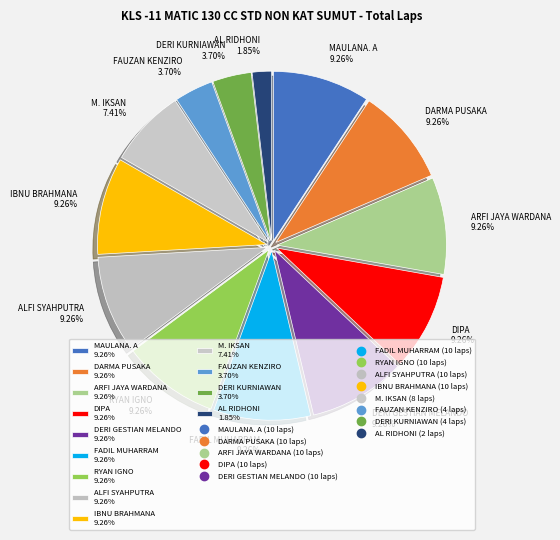

Which has a higher value, AL RIDHONI 1.85% or DERI GESTIAN MELANDO 9.26%?

DERI GESTIAN MELANDO 9.26%